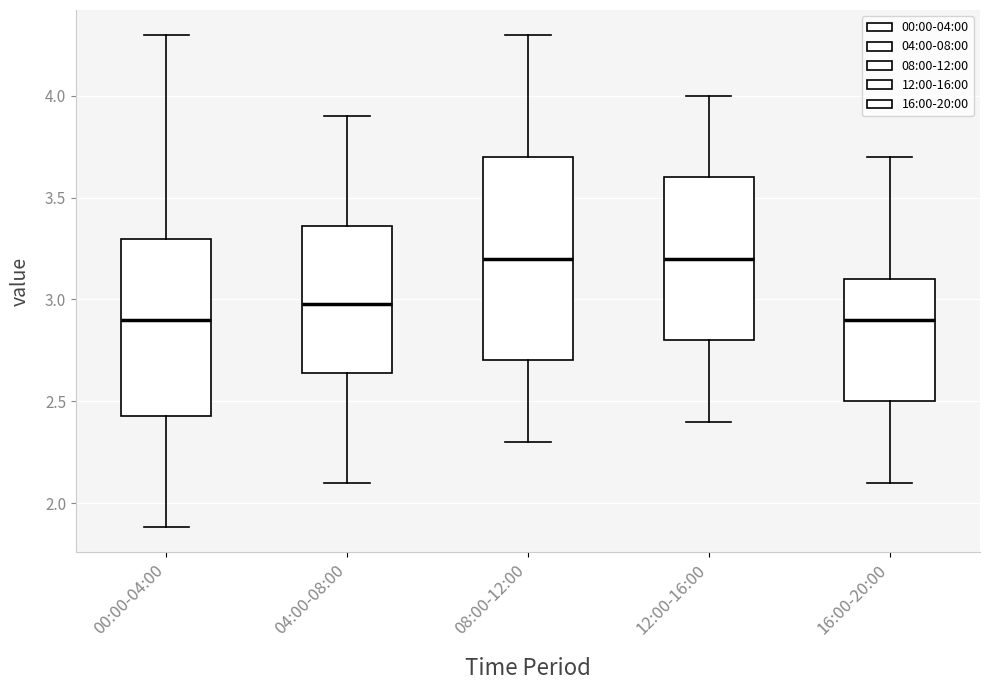

Reading left to right, read every box against the y-axis: the position of its median line, the range the box covers, and the ends of its whiskers. The values are not printed on the chart, so give them approximately, as read against the axis.

00:00-04:00: median 2.90, box 2.45 to 3.30, whiskers 1.90 to 4.30
04:00-08:00: median 3.00, box 2.65 to 3.35, whiskers 2.10 to 3.90
08:00-12:00: median 3.20, box 2.70 to 3.70, whiskers 2.30 to 4.30
12:00-16:00: median 3.20, box 2.80 to 3.60, whiskers 2.40 to 4.00
16:00-20:00: median 2.90, box 2.50 to 3.10, whiskers 2.10 to 3.70